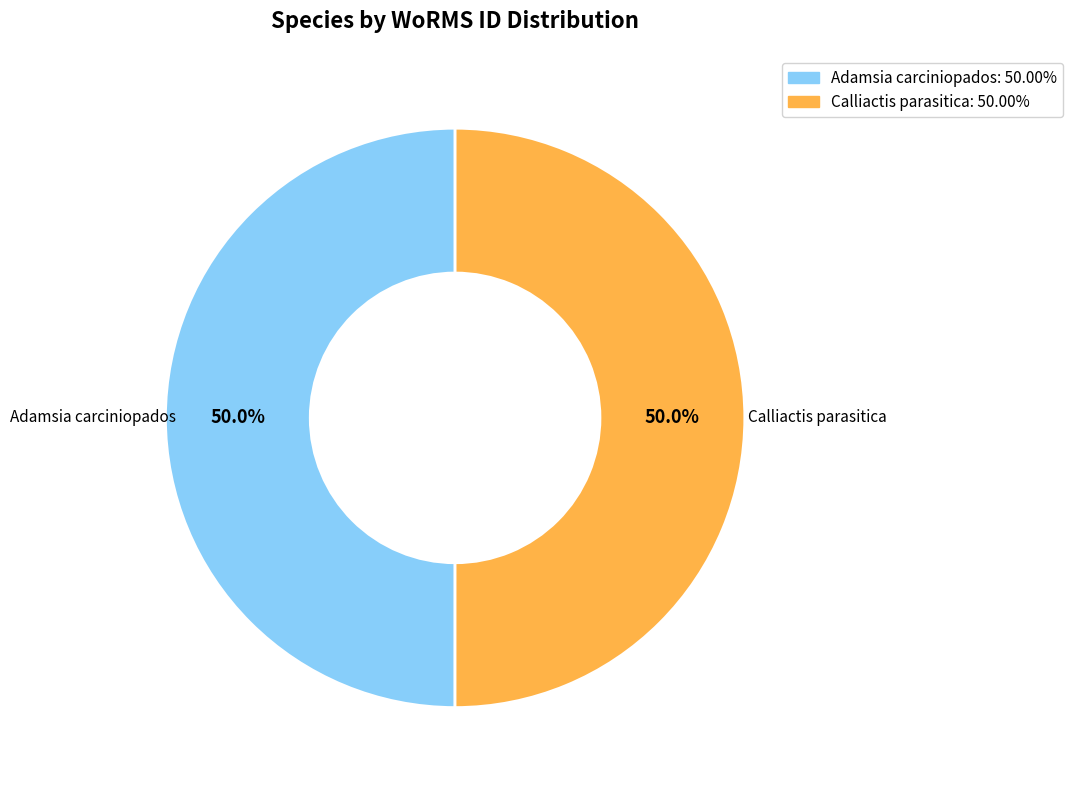

Combined, what portion of the pie is Calliactis parasitica and Adamsia carciniopados?

100.0%